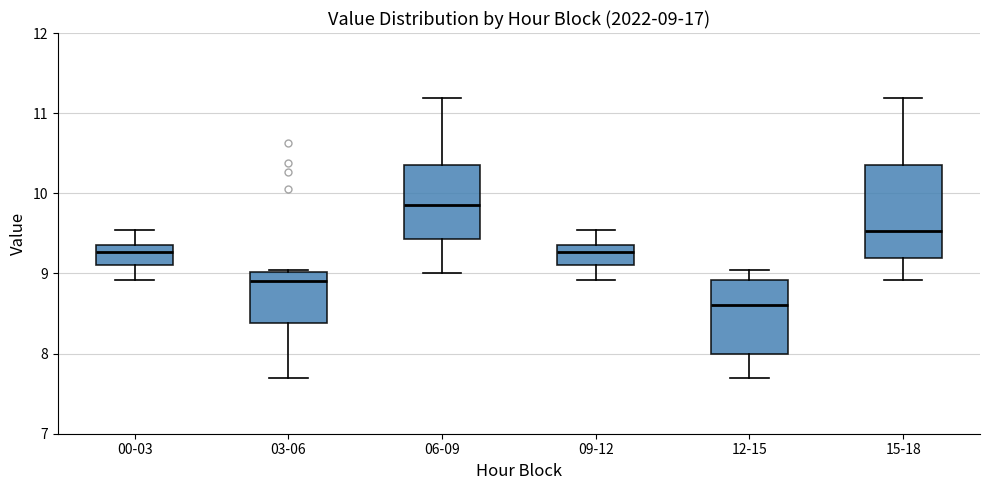

Which box is the tallest, from its lower edge to its upper edge?

15-18